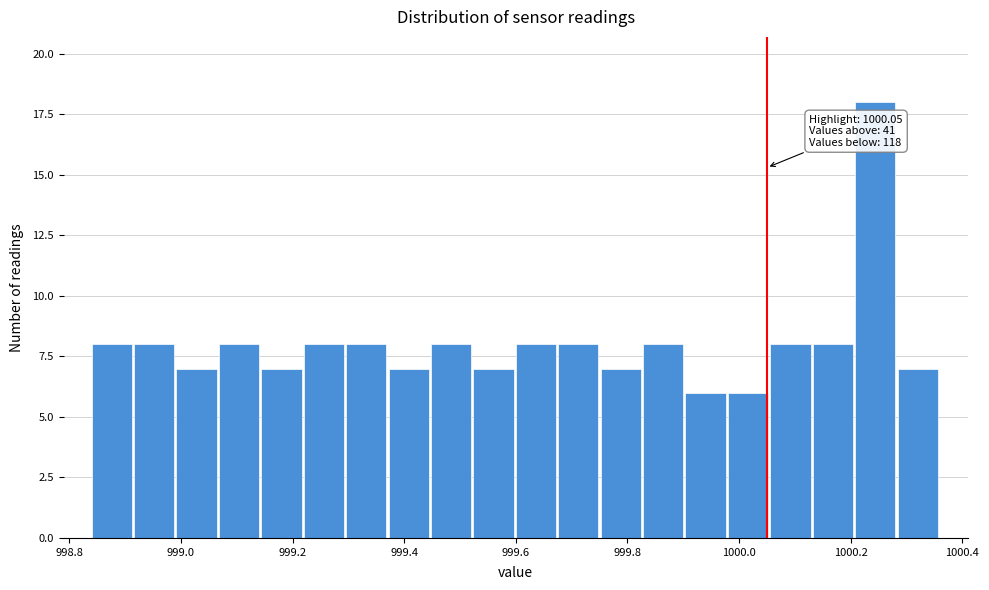

Around what value on the x-axis is the tallest bar? Give the approximate position of its centre, as read against the axis.

1000.24